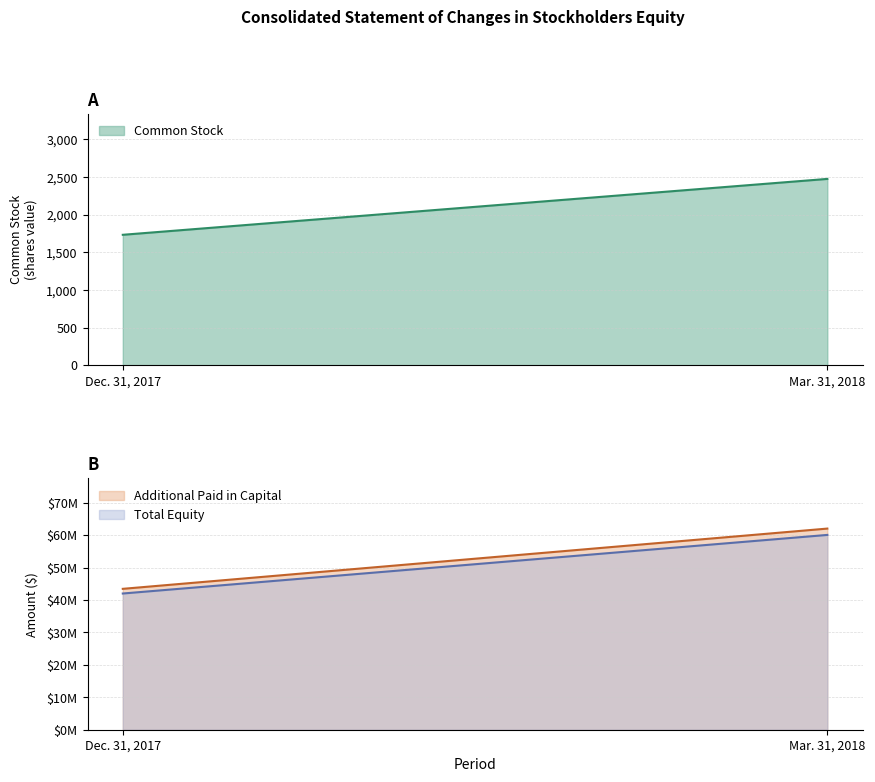

What is the maximum value for Common Stock?

2476